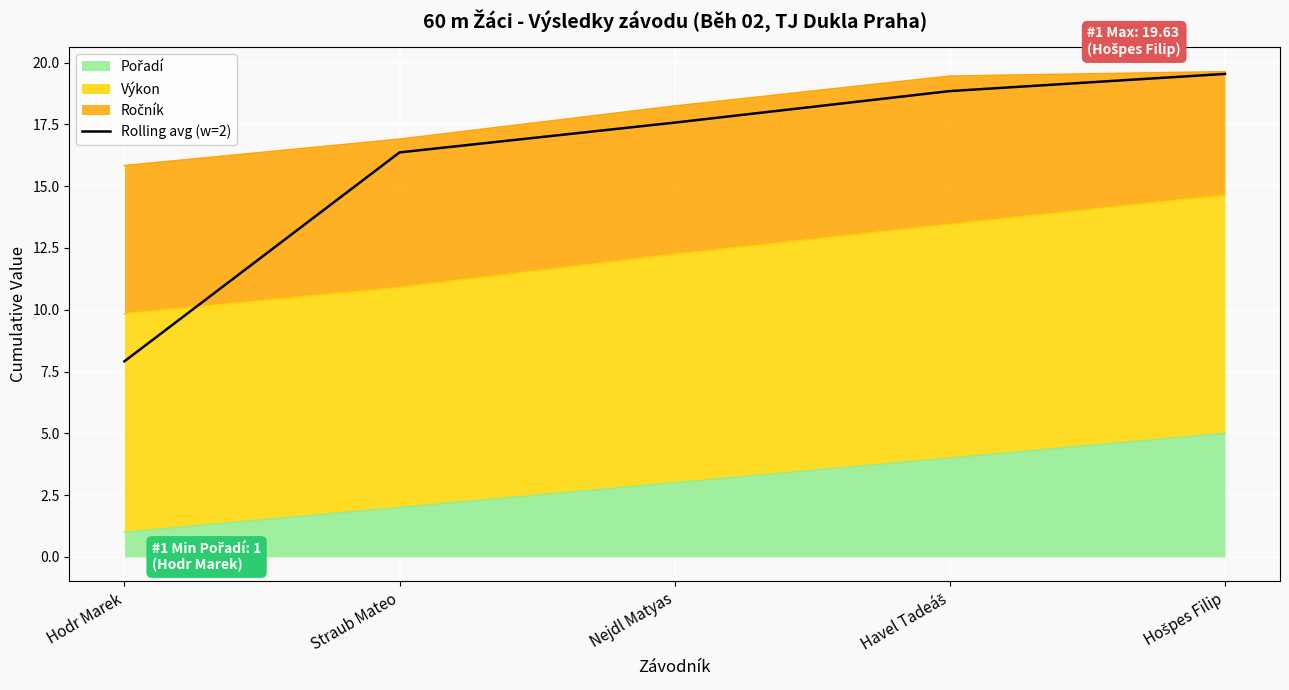

Which has a higher value, Hošpes Filip or Hodr Marek?

Hošpes Filip